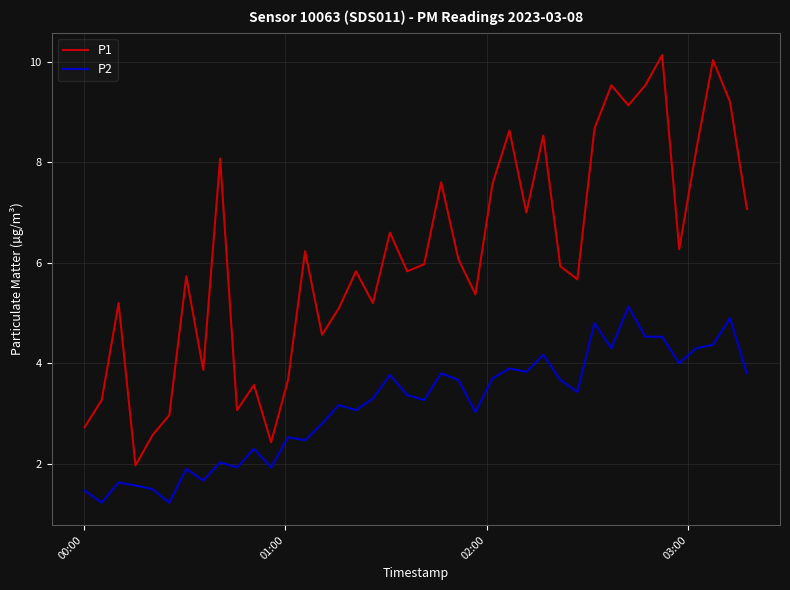

What are all the series names shown in the legend?

P1, P2